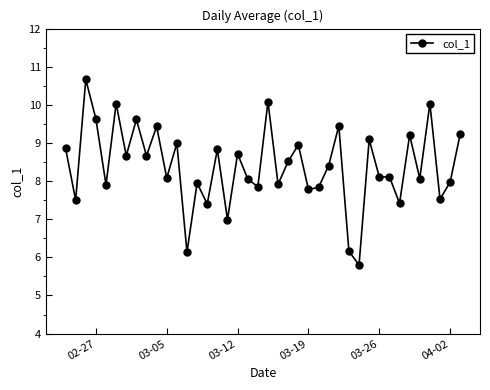

True or false: there are more than 1 points higher than both neighbors.

True